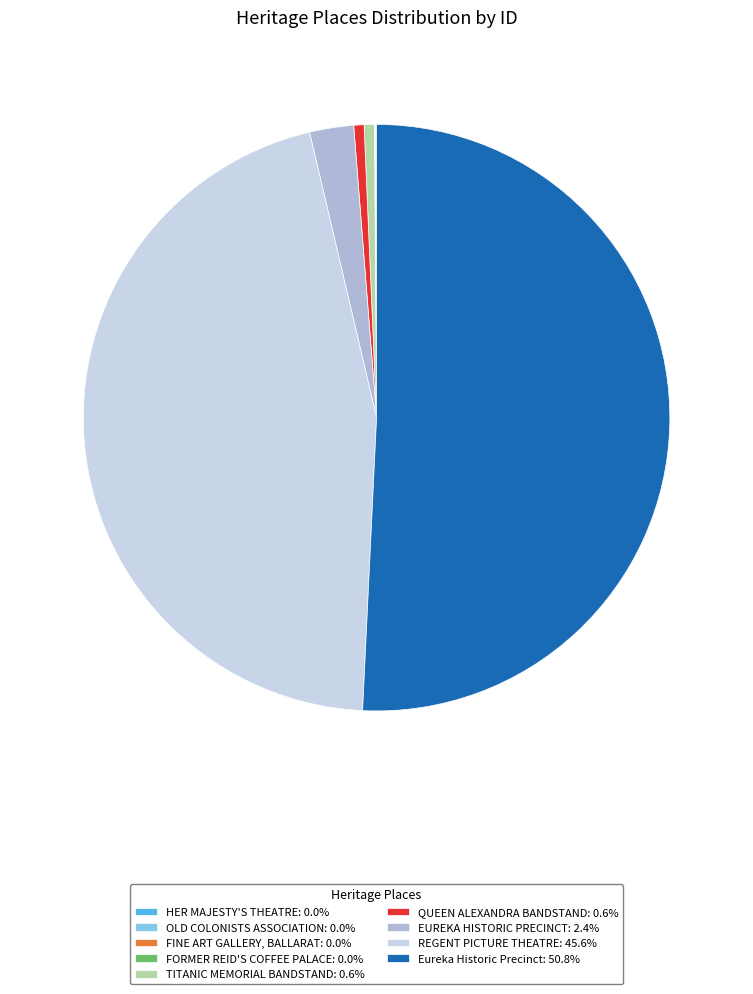

Which category has the biggest portion of the pie?

Eureka Historic Precinct